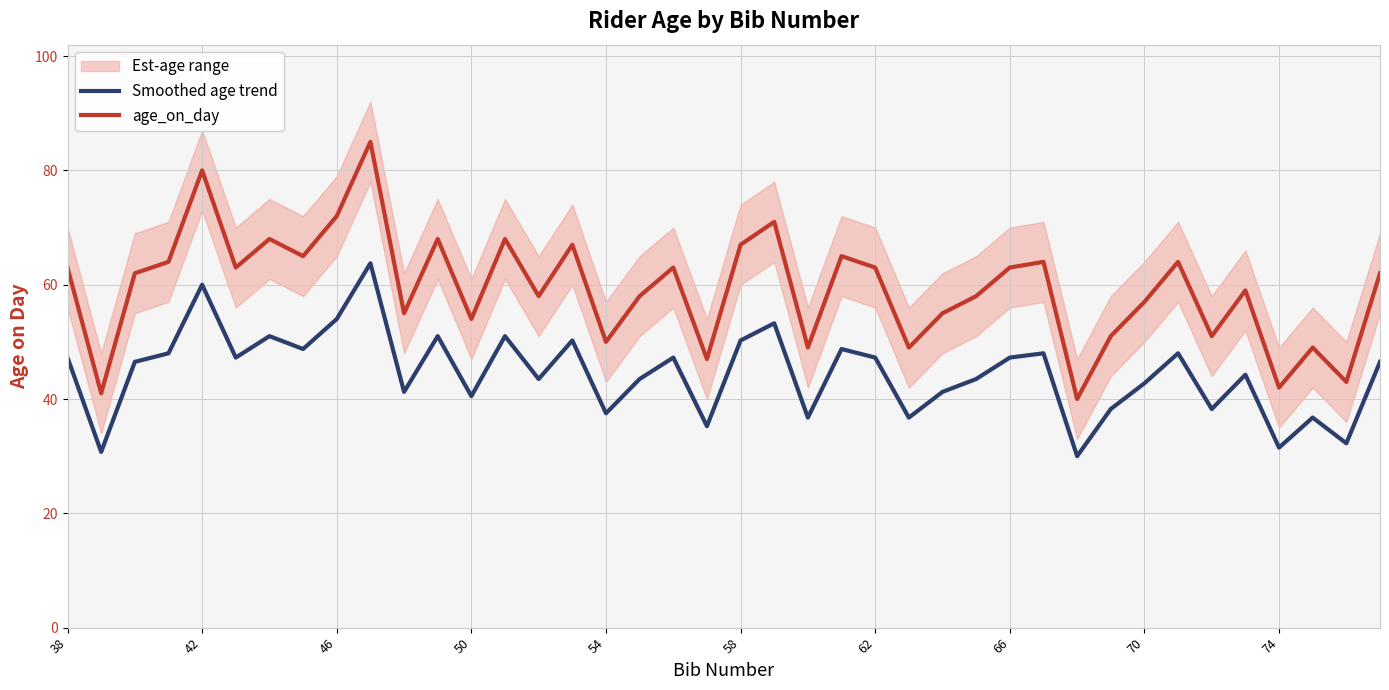

Reading left to right, what are all the values shown in this chart?

Smoothed age trend: 47.2	30.8	46.5	48.0	60.0	47.2	51.0	48.8	54.0	63.8	41.2	51.0	40.5	51.0	43.5	50.2	37.5	43.5	47.2	35.2	50.2	53.2	36.8	48.8	47.2	36.8	41.2	43.5	47.2	48.0	30.0	38.2	42.8	48.0	38.2	44.2	31.5	36.8	32.2	46.5
age_on_day: 63.0	41.0	62.0	64.0	80.0	63.0	68.0	65.0	72.0	85.0	55.0	68.0	54.0	68.0	58.0	67.0	50.0	58.0	63.0	47.0	67.0	71.0	49.0	65.0	63.0	49.0	55.0	58.0	63.0	64.0	40.0	51.0	57.0	64.0	51.0	59.0	42.0	49.0	43.0	62.0